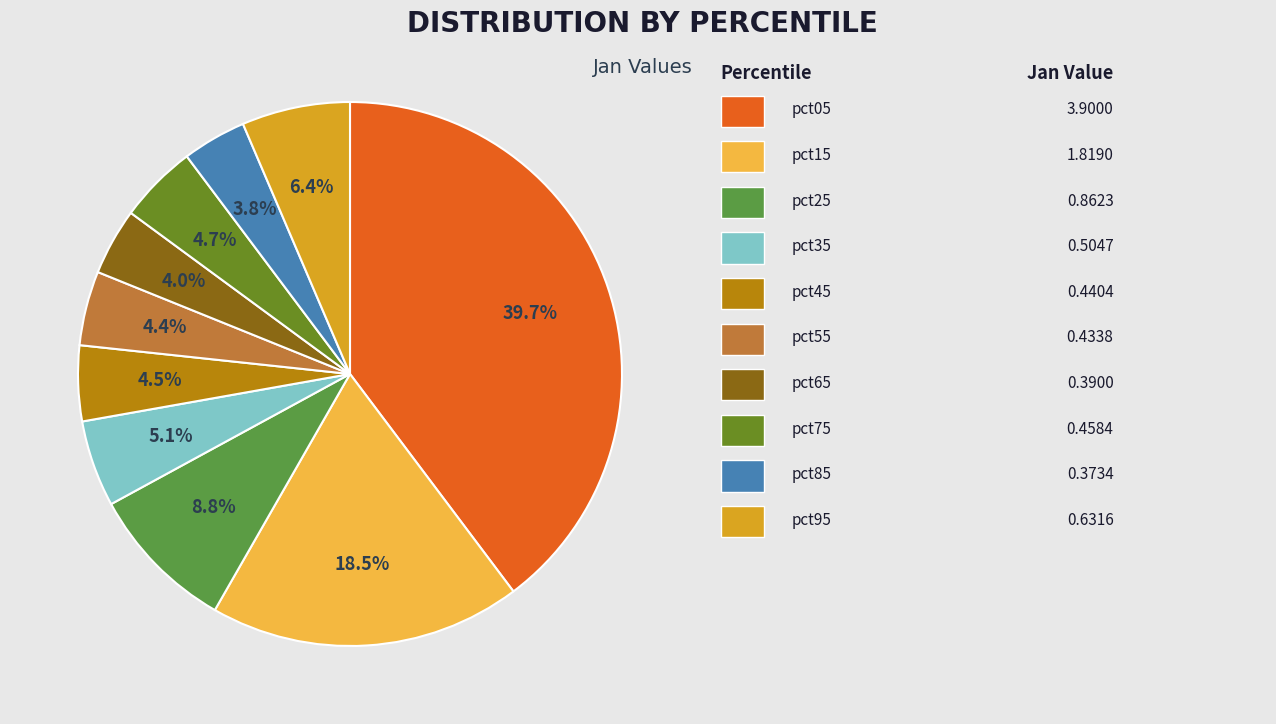

How many slices are in this pie chart?

10